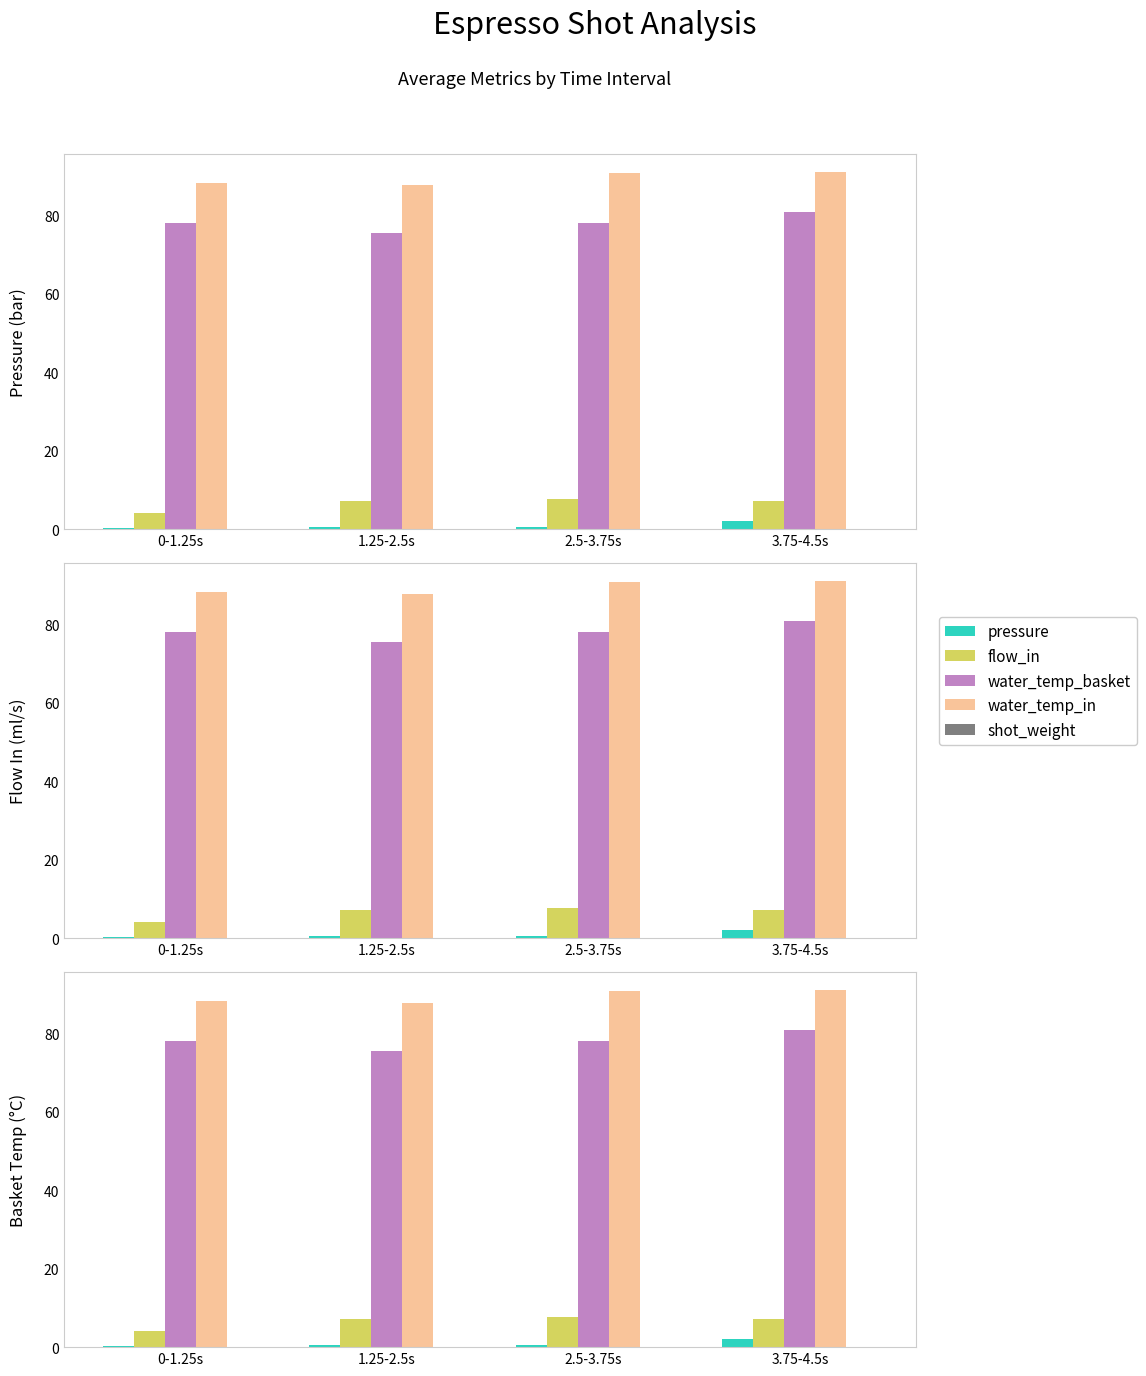

What is the difference between the maximum and minimum values in the flow_in series?

3.8